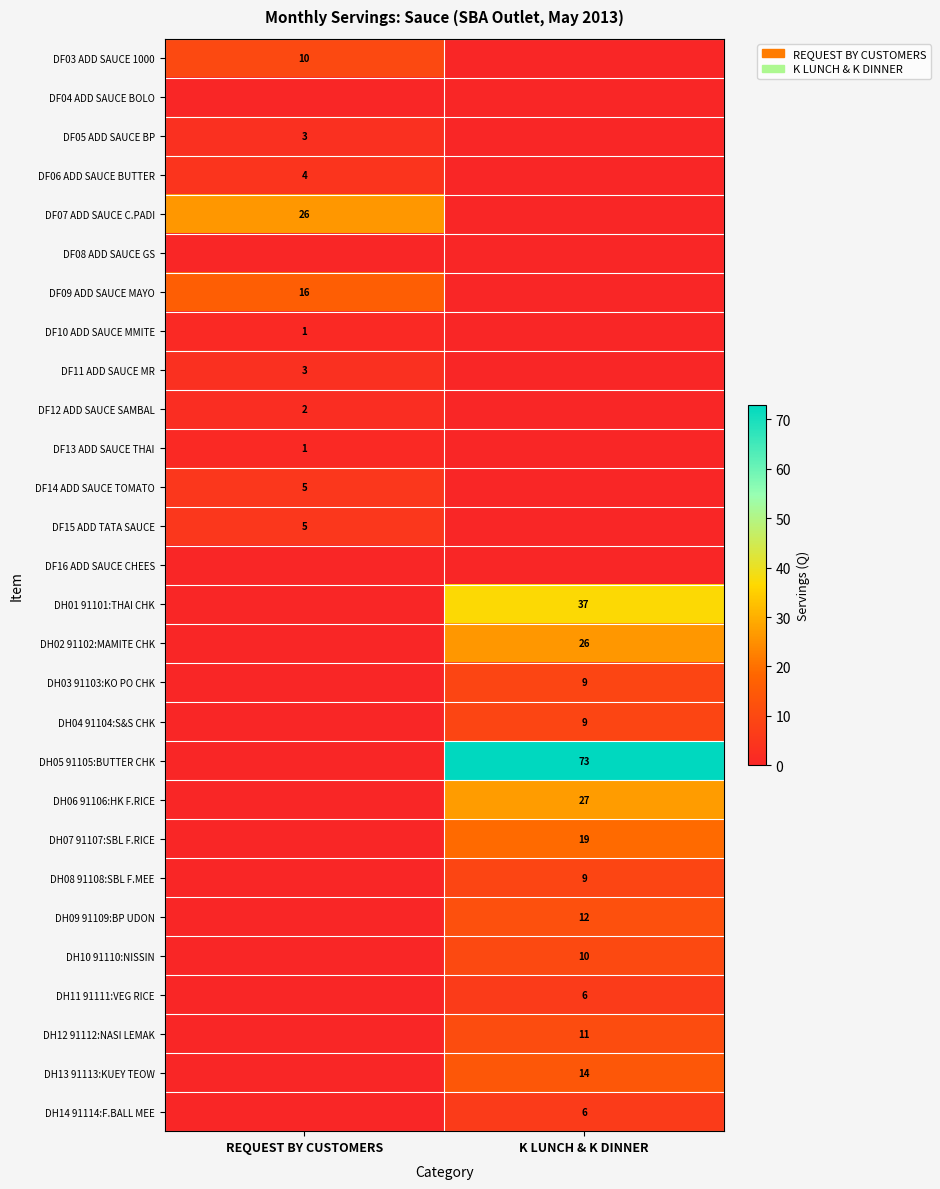

Is it true that DH02 91102:MAMITE CHK equals 26 at K LUNCH & K DINNER?

True